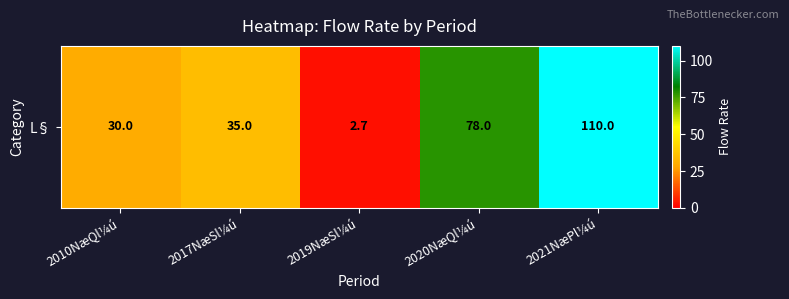

Count the number of data series in this chart.

1